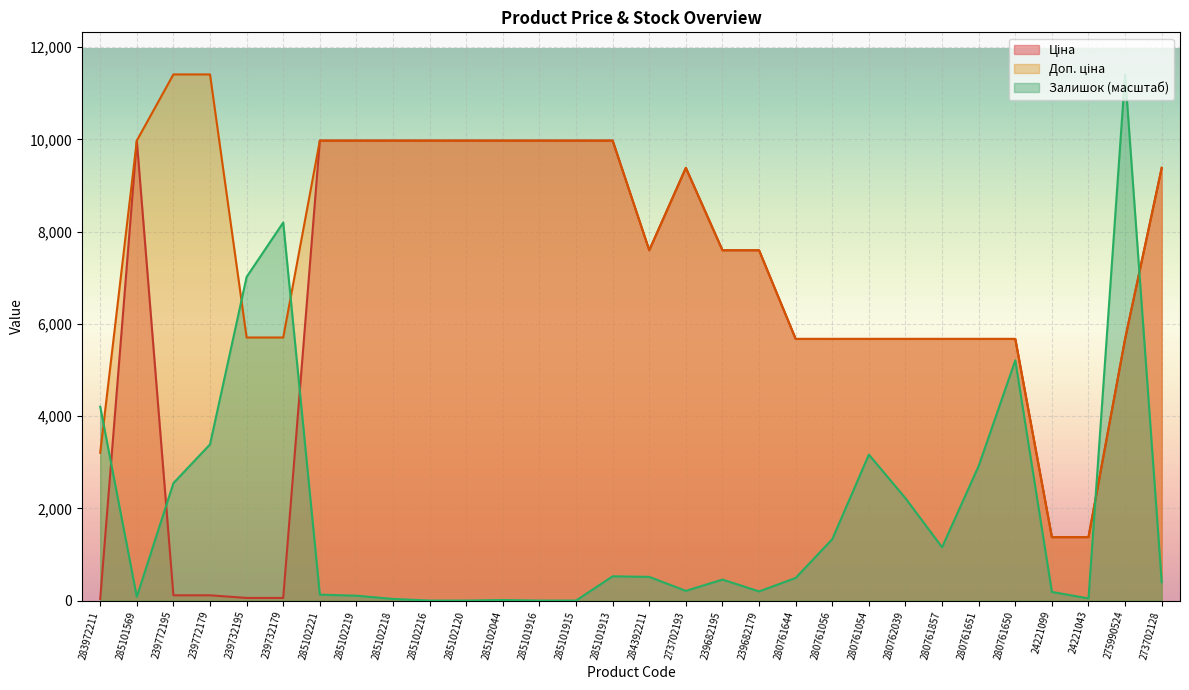

How many interior local valleys does the Залишок series have?

5